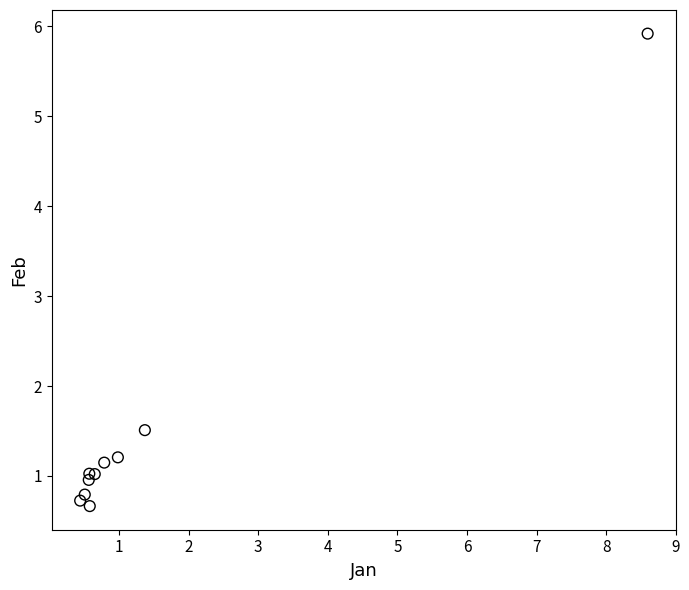

What Y value in the scatter plot is closest to 3?

1.5